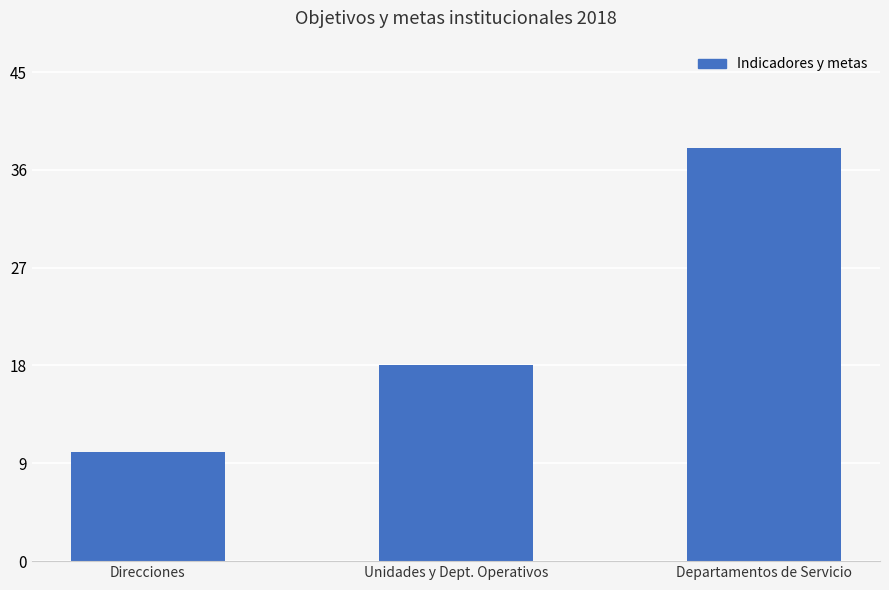

What is the change in value from Unidades y Dept. Operativos to Departamentos de Servicio?

+20